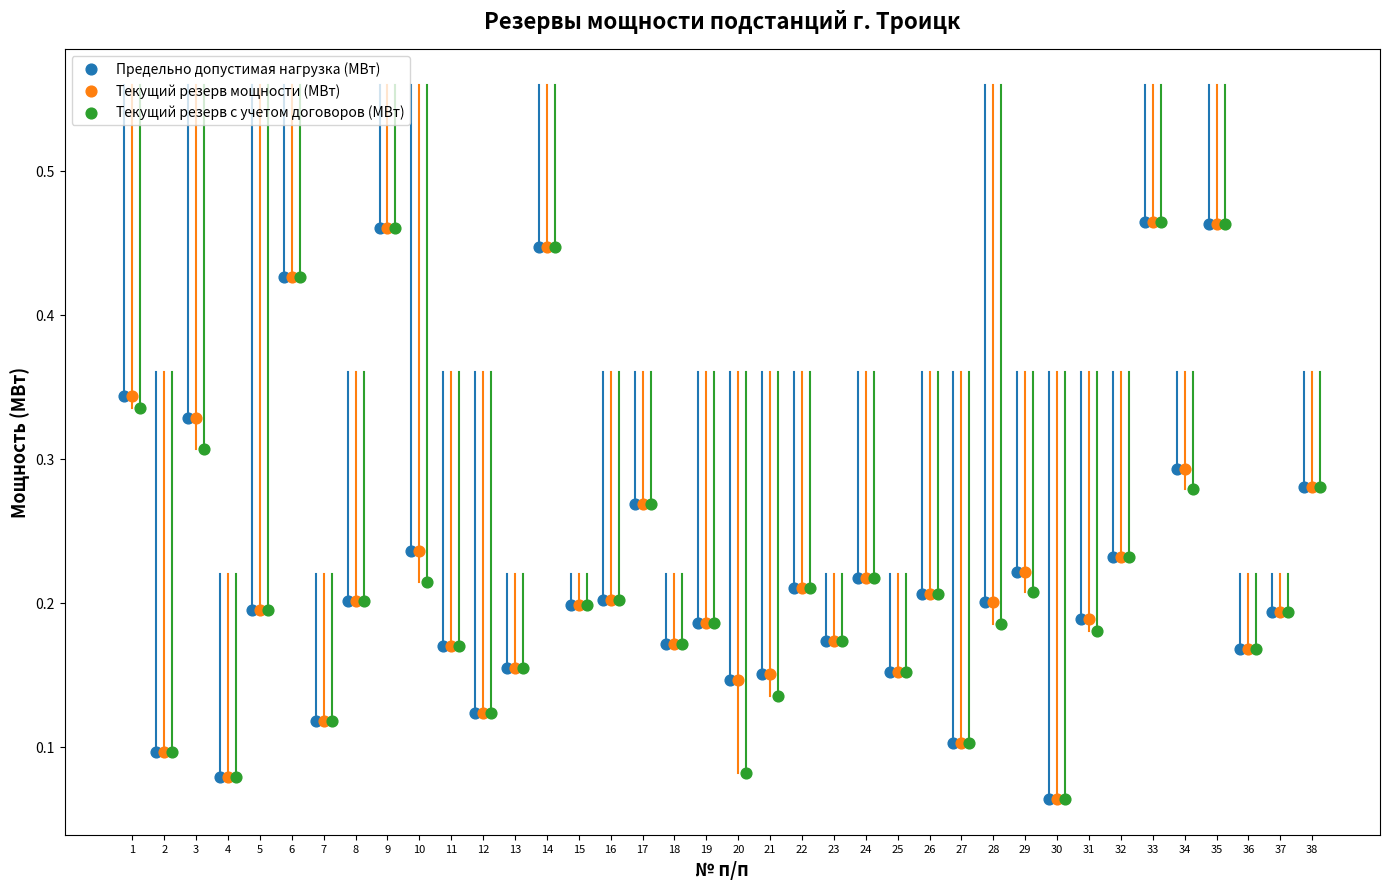

What are all the series names shown in the legend?

Предельно допустимая нагрузка (МВт), Текущий резерв мощности (МВт), Текущий резерв с учетом договоров (МВт)